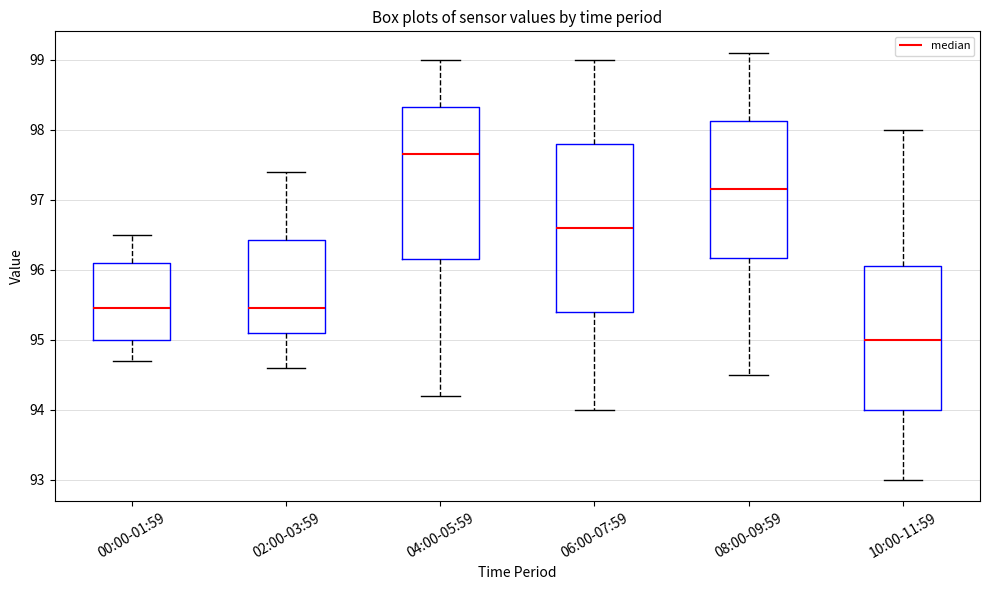

Which box has the highest median line?

04:00-05:59